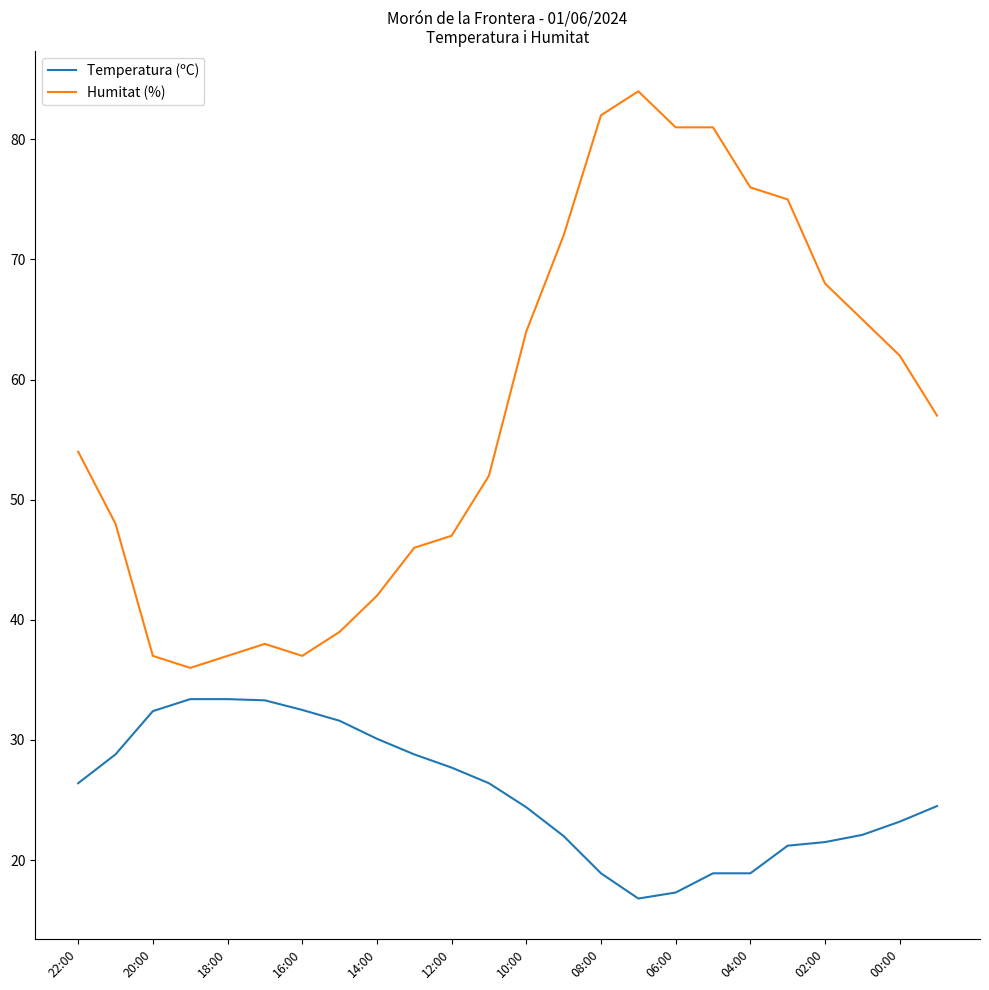

What are all the series names shown in the legend?

Temperatura (ºC), Humitat (%)